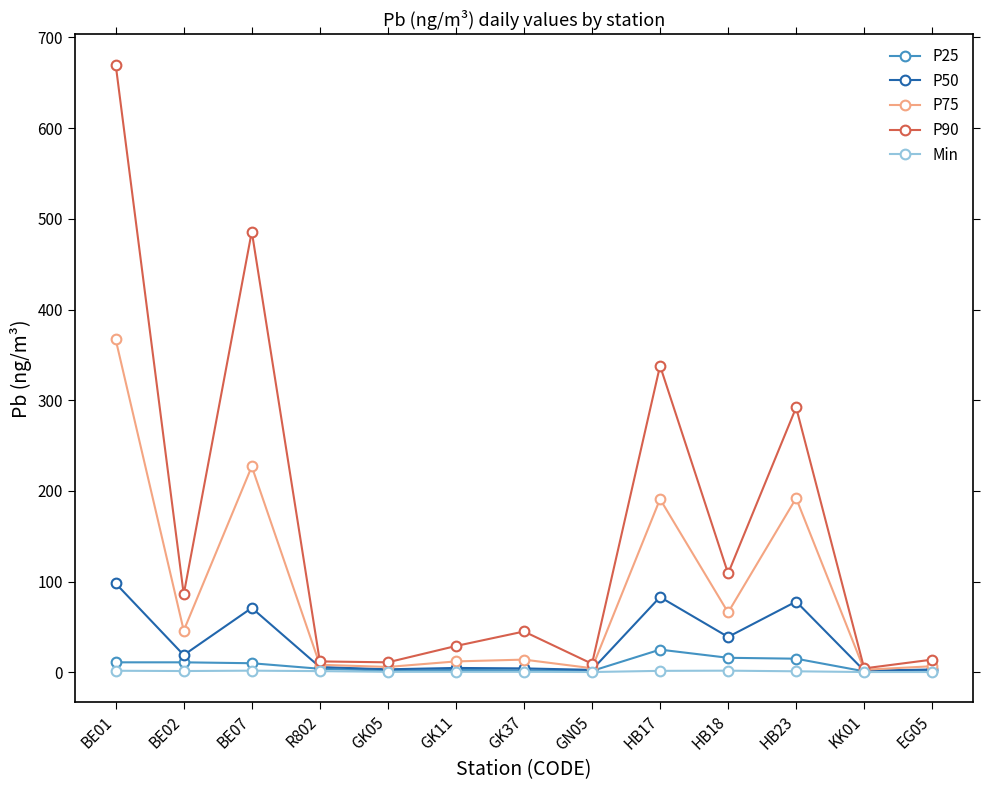

The value of P75 at HB23 is 192.0. True or false?

True